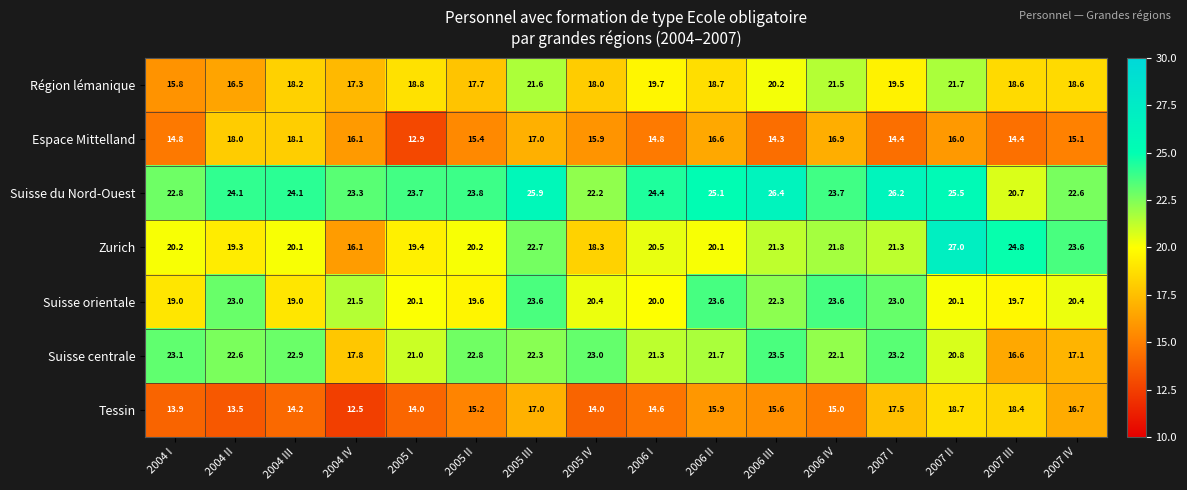

Rank the series by their maximum value, from lowest to highest.

Espace Mittelland, Tessin, Région lémanique, Suisse centrale, Suisse orientale, Suisse du Nord-Ouest, Zurich